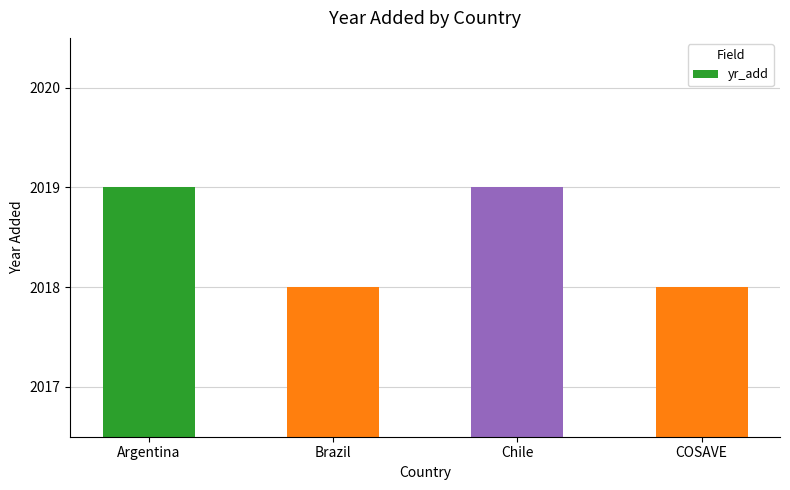

The value at Chile is 1410. True or false?

False